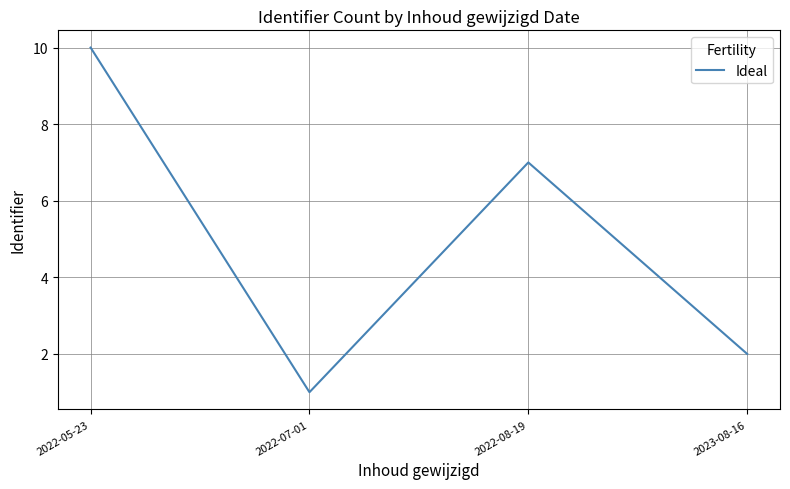

How many values are below 7?

2